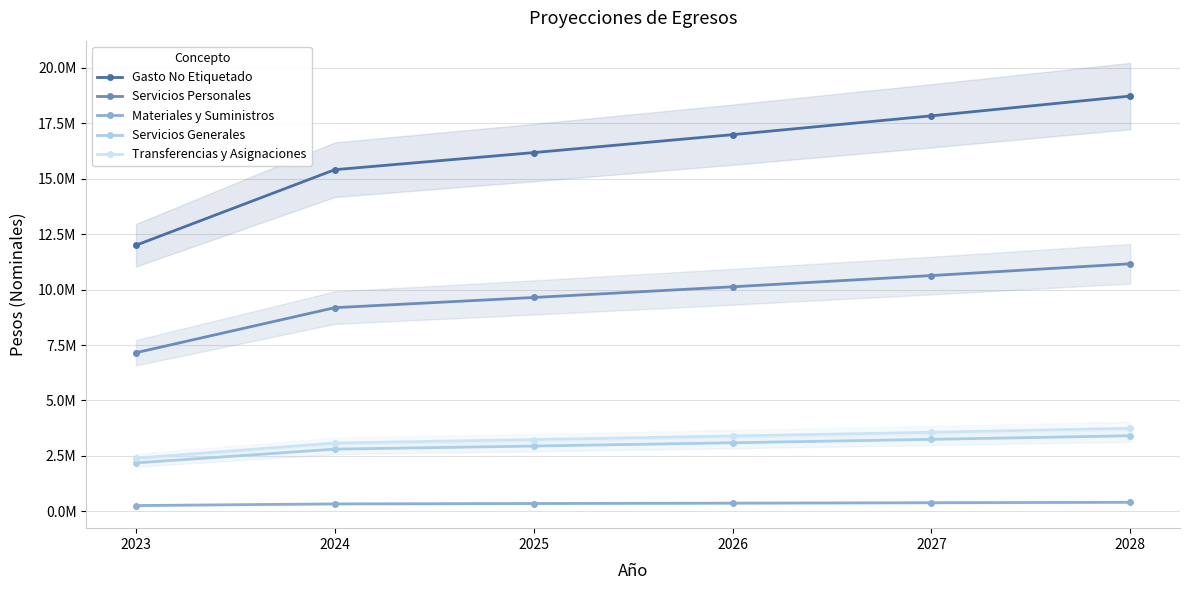

What is the spread (max minus min) of values at 2025?

15825171.6